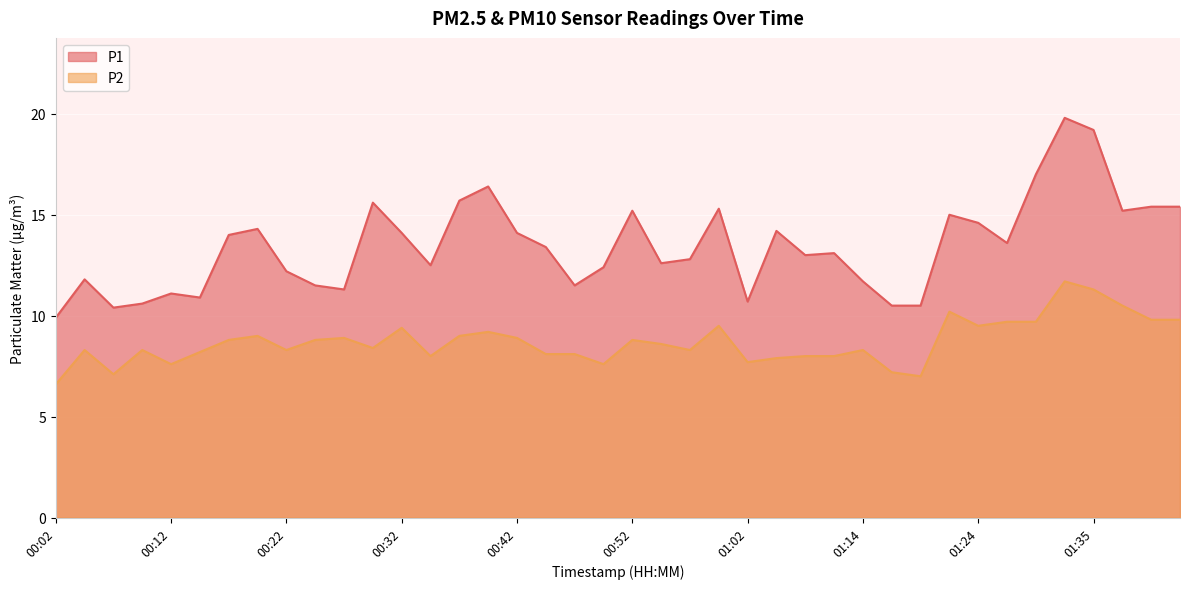

What is the maximum value shown in the chart?

19.8